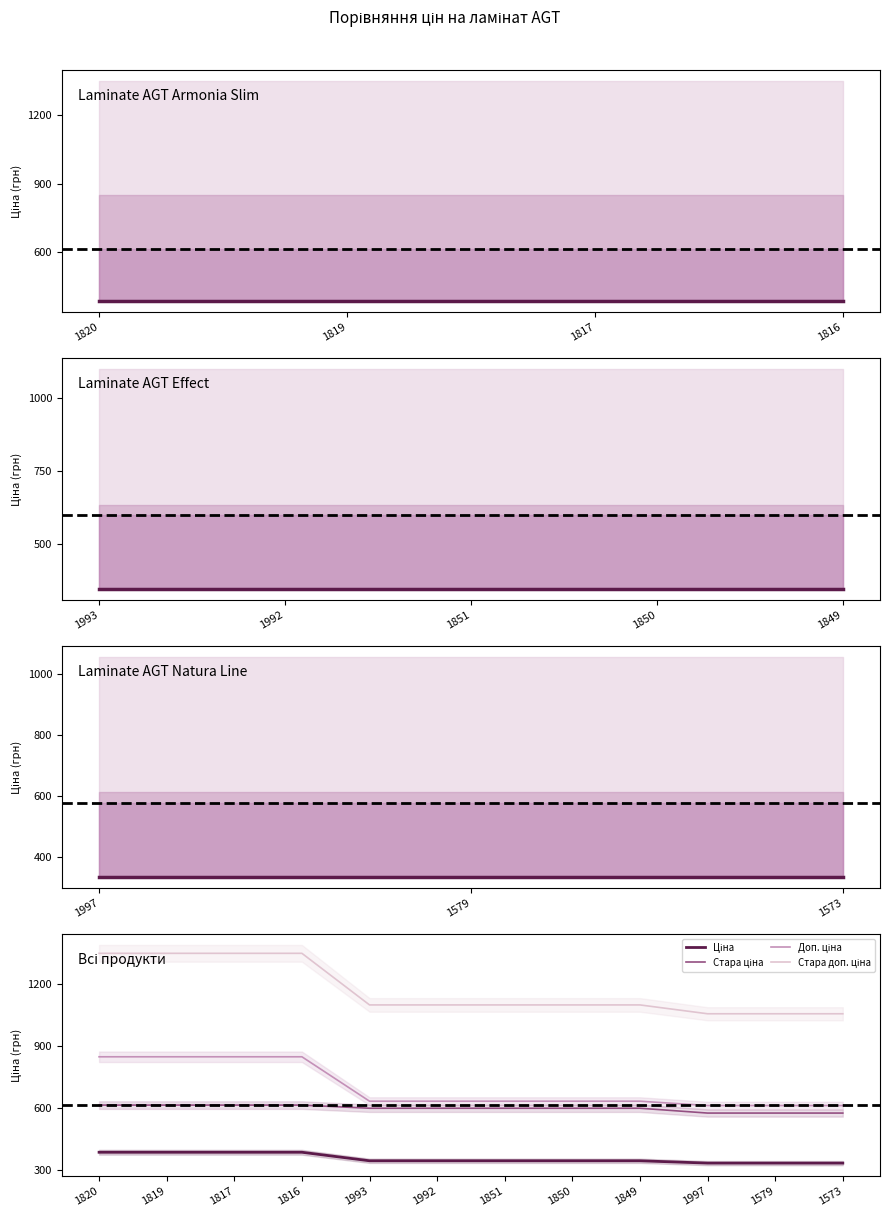

Does the chart have visible grid lines?

No